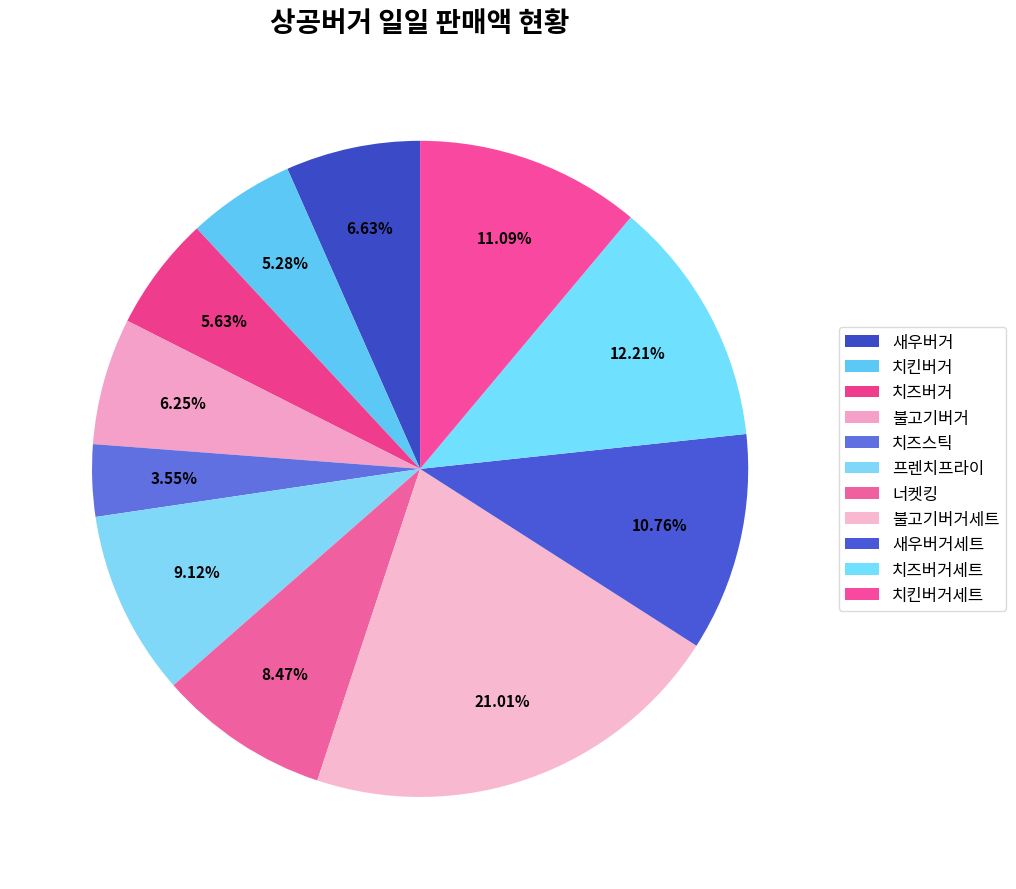

What is the change in value from 너켓킹 to 불고기버거세트?

+647400